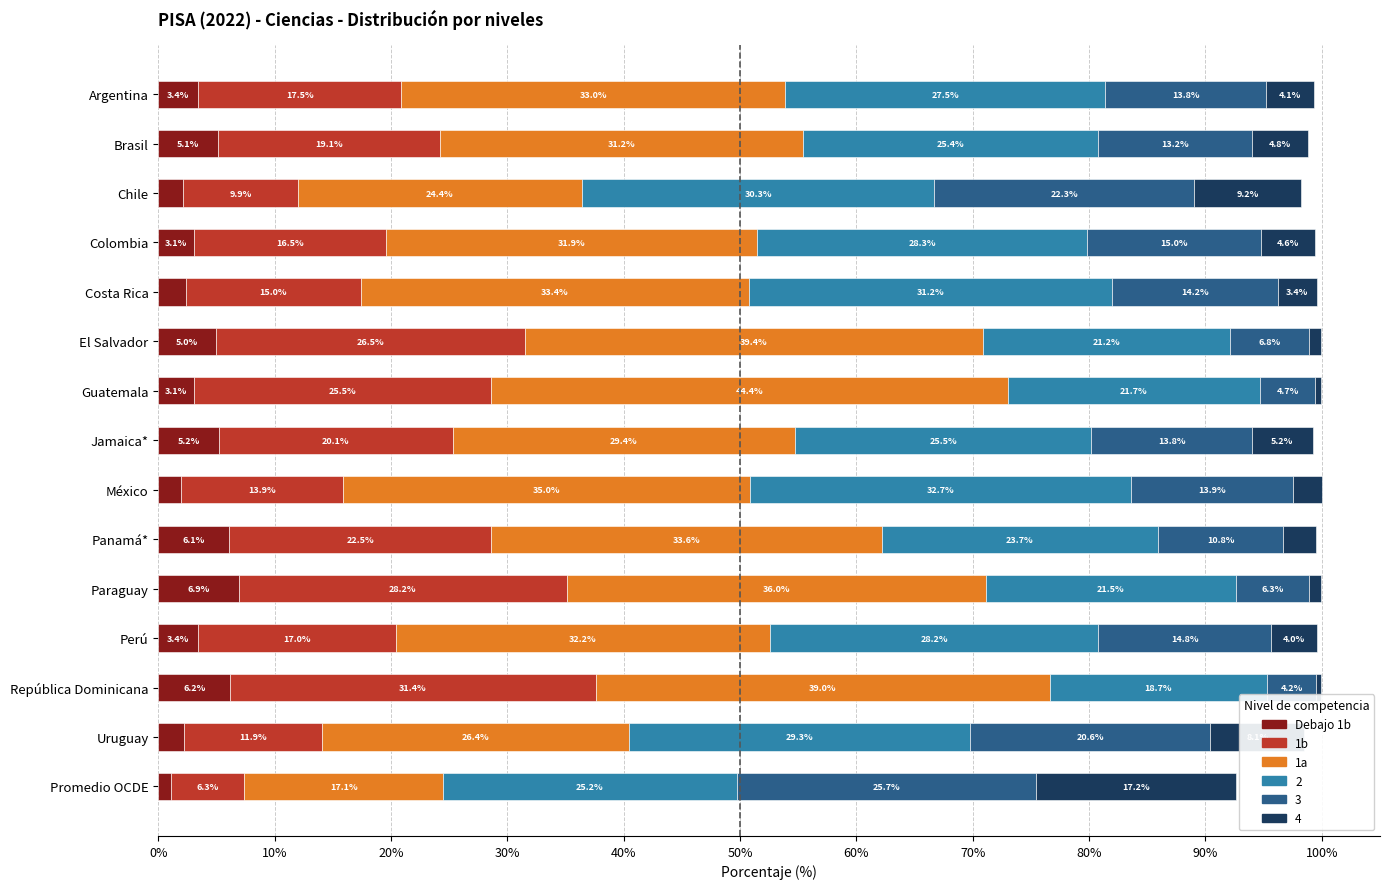

At which category is the sum across all series the highest?

México